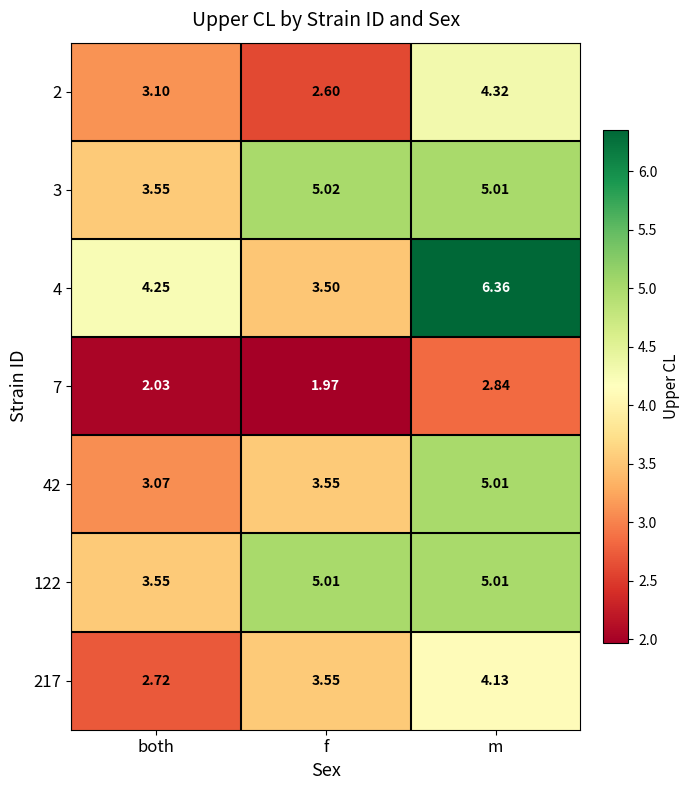

Which label corresponds to the smallest value in the chart?

f